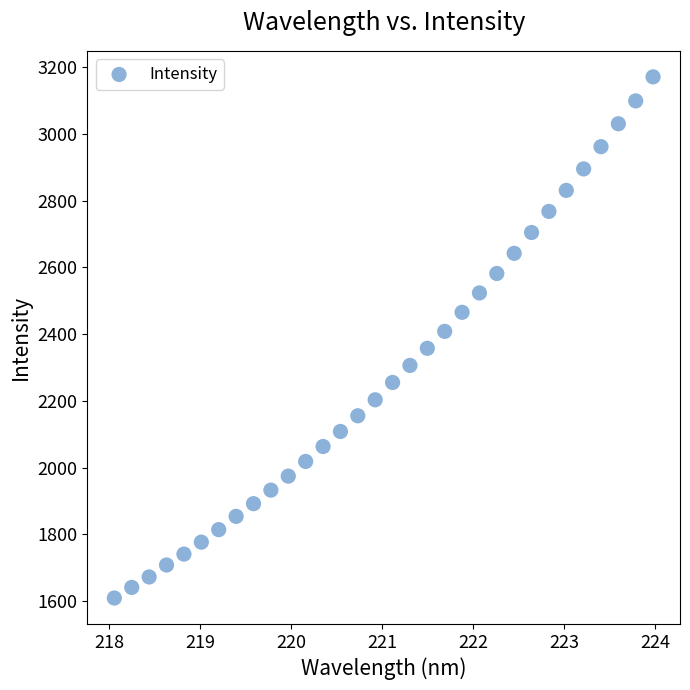

What is the range of Y values (max minus min)?

1562.1